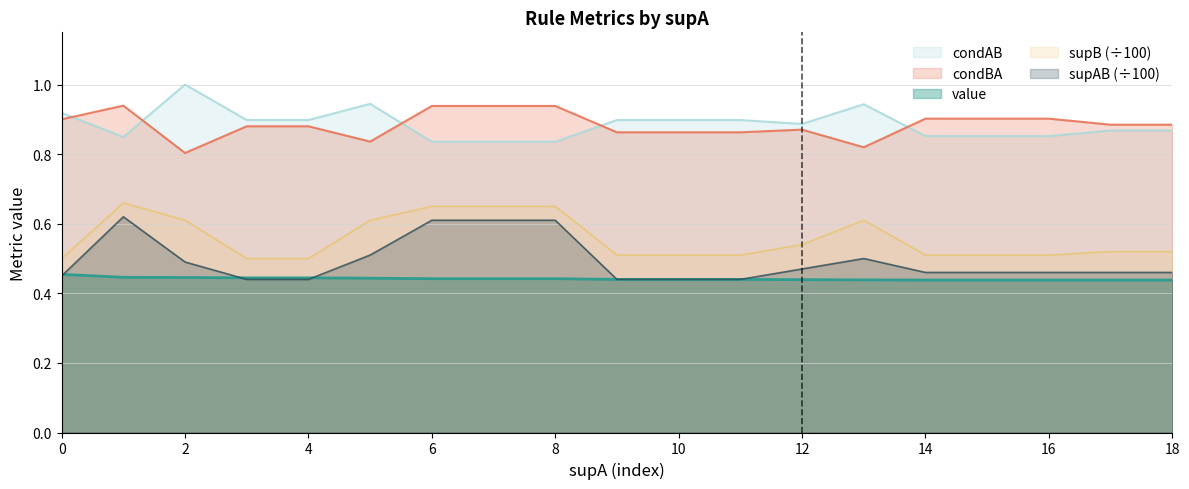

At 18, list the series in order from smallest to largest.

value, supAB (÷100), supB (÷100), condAB, condBA